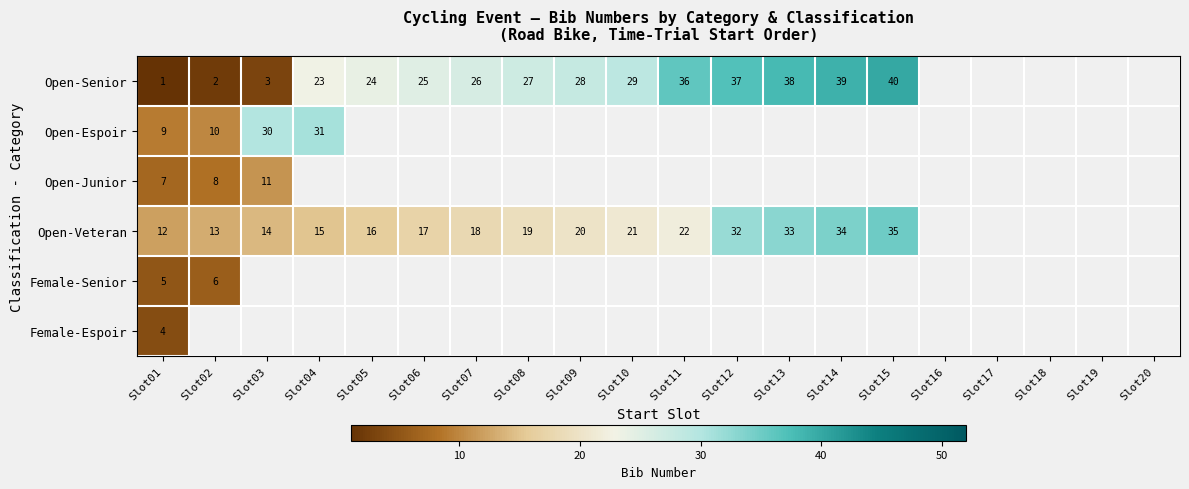

What is the total value across all series at Slot12?

69